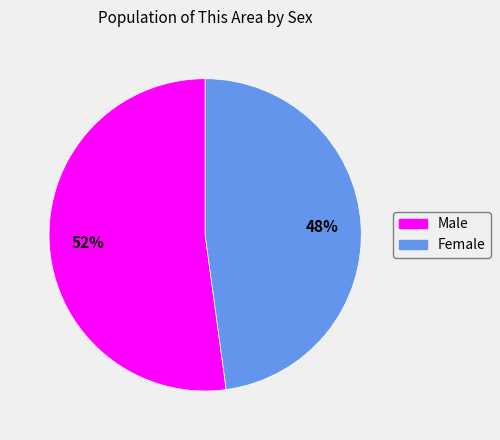

Is there any slice that represents more than half of the pie?

Yes